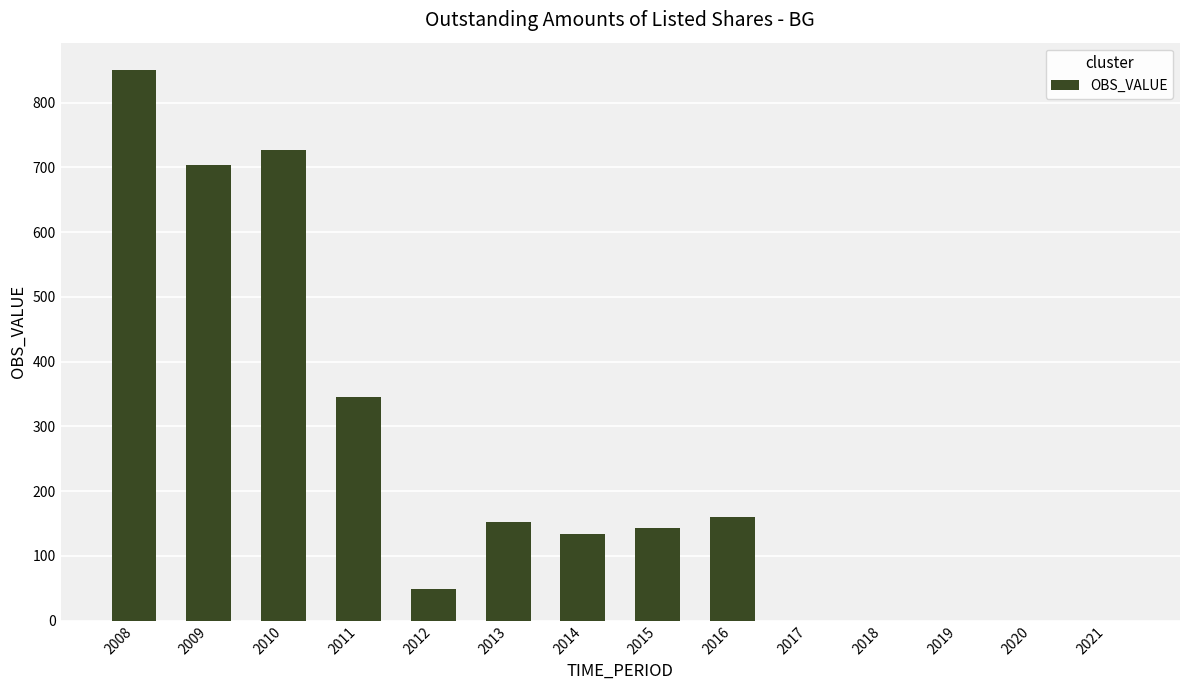

What is the change in value from 2010 to 2011?

-381.8